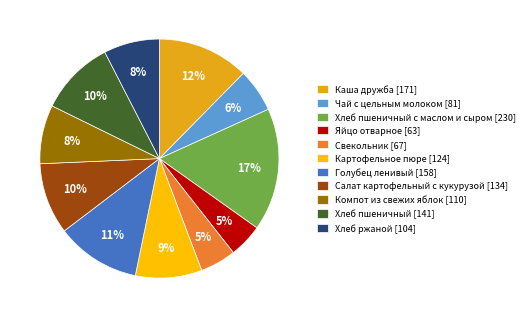

To the nearest percent, what is the difference between the largest and smallest slice percentages?

12%